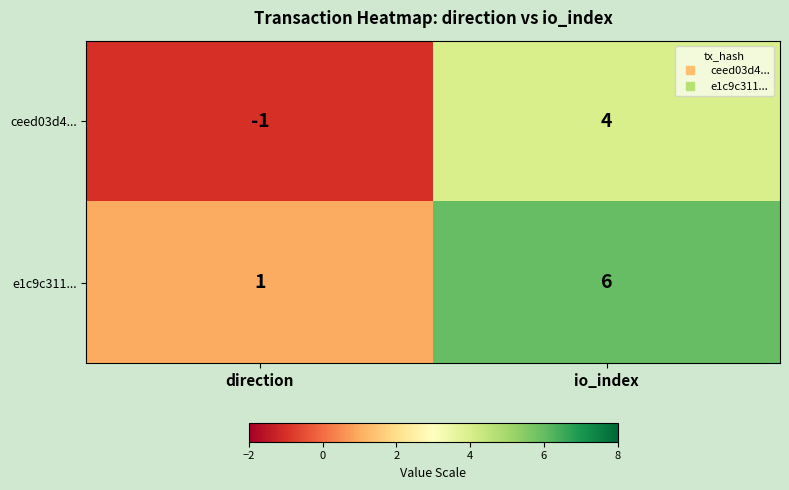

What is the difference between the maximum and minimum values in the e1c9c311... series?

5